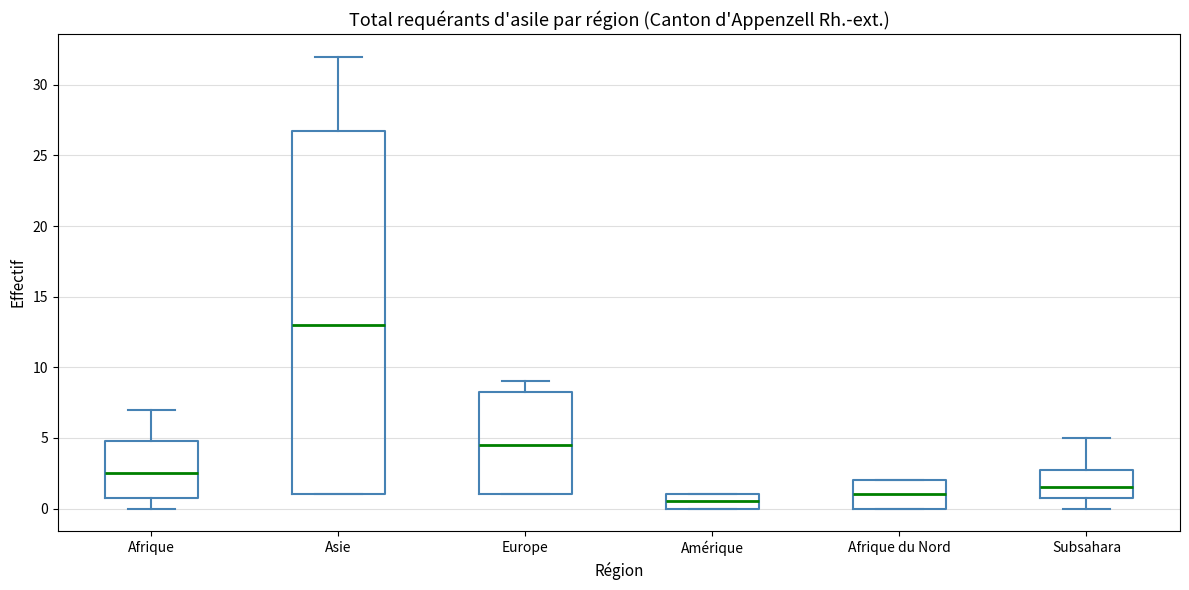

Reading left to right, read every box against the y-axis: the position of its median line, the range the box covers, and the ends of its whiskers. The values are not printed on the chart, so give them approximately, as read against the axis.

Afrique: median 2.5, box 1.0 to 5.0, whiskers 0.0 to 7.0
Asie: median 13.0, box 1.0 to 27.0, whiskers 1.0 to 32.0
Europe: median 4.5, box 1.0 to 8.5, whiskers 1.0 to 9.0
Amérique: median 0.5, box 0.0 to 1.0, whiskers 0.0 to 1.0
Afrique du Nord: median 1.0, box 0.0 to 2.0, whiskers 0.0 to 2.0
Subsahara: median 1.5, box 1.0 to 3.0, whiskers 0.0 to 5.0